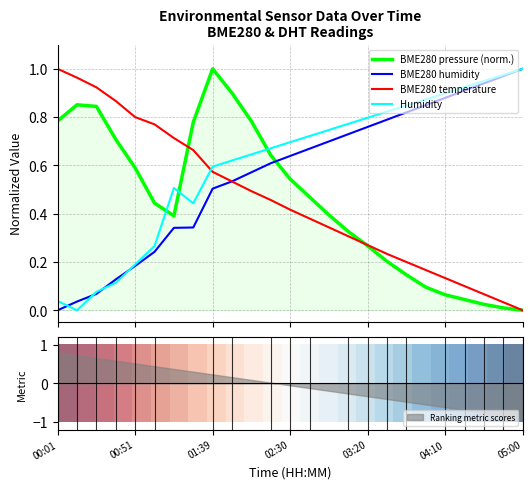

After their last crossing, which series has the higher values: BME280 pressure (norm.) or BME280 humidity?

BME280 humidity